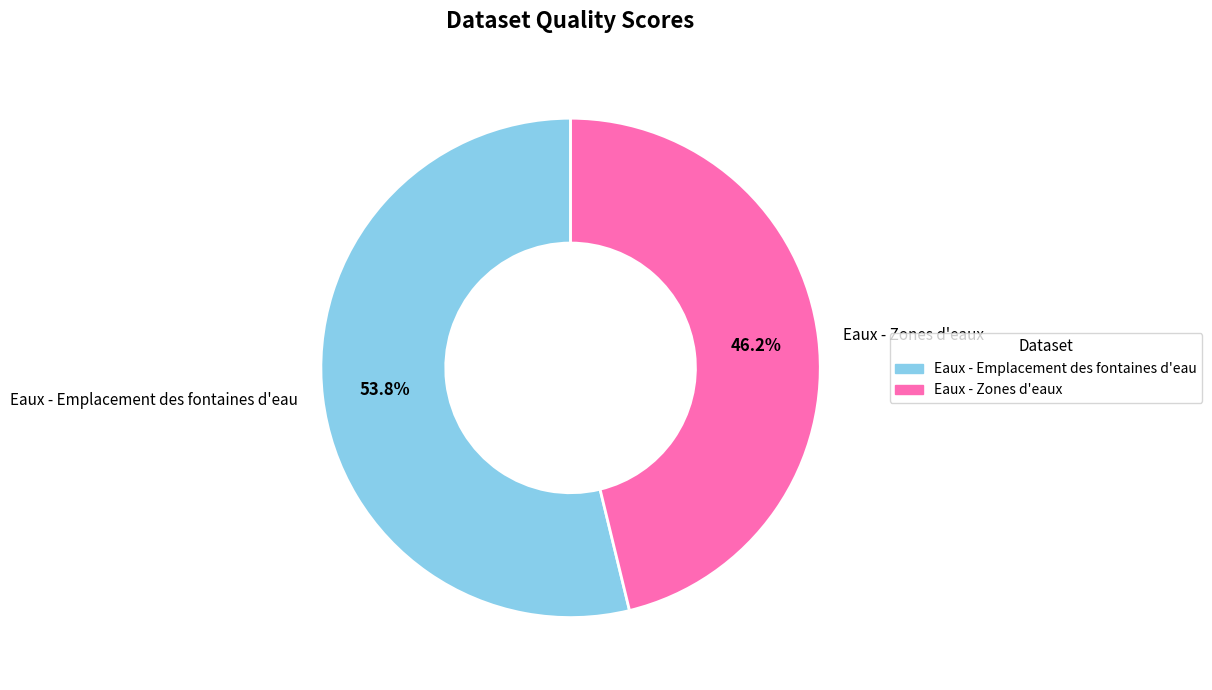

Count the number of slices in the pie.

2